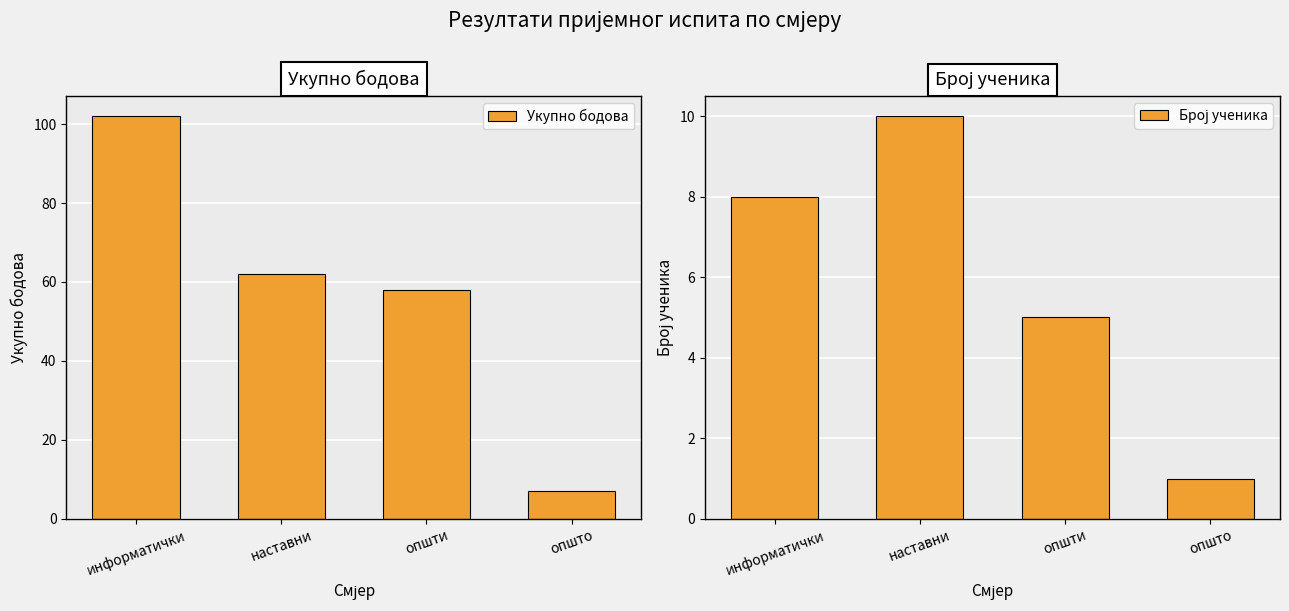

What is the difference between the Број ученика values at наставни and општи?

5